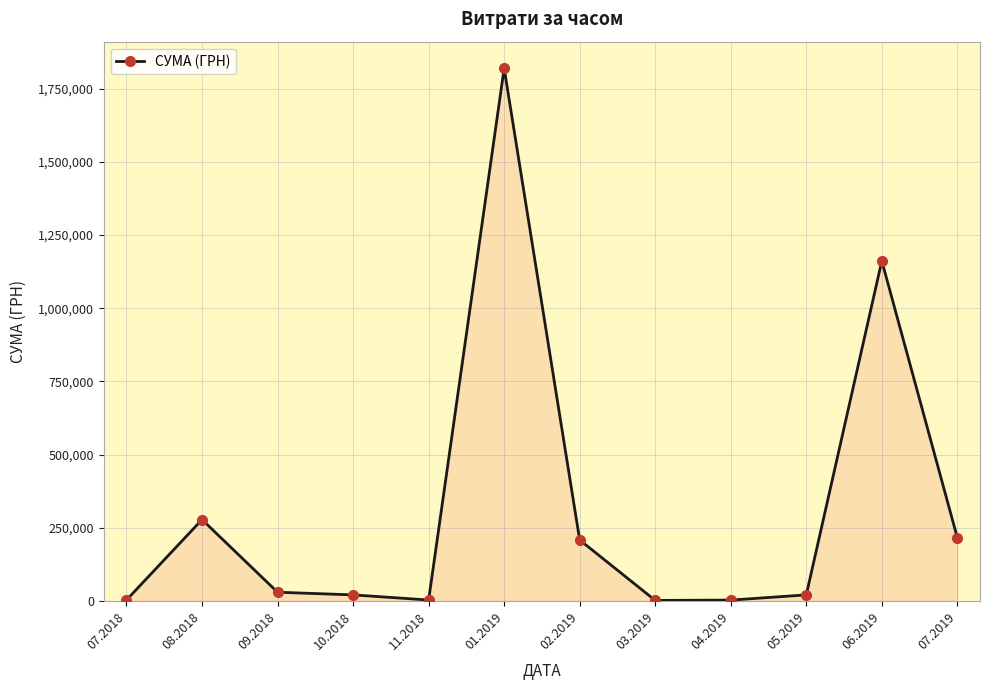

What is the sum of the values at 07.2018 and 04.2019?

5779.4